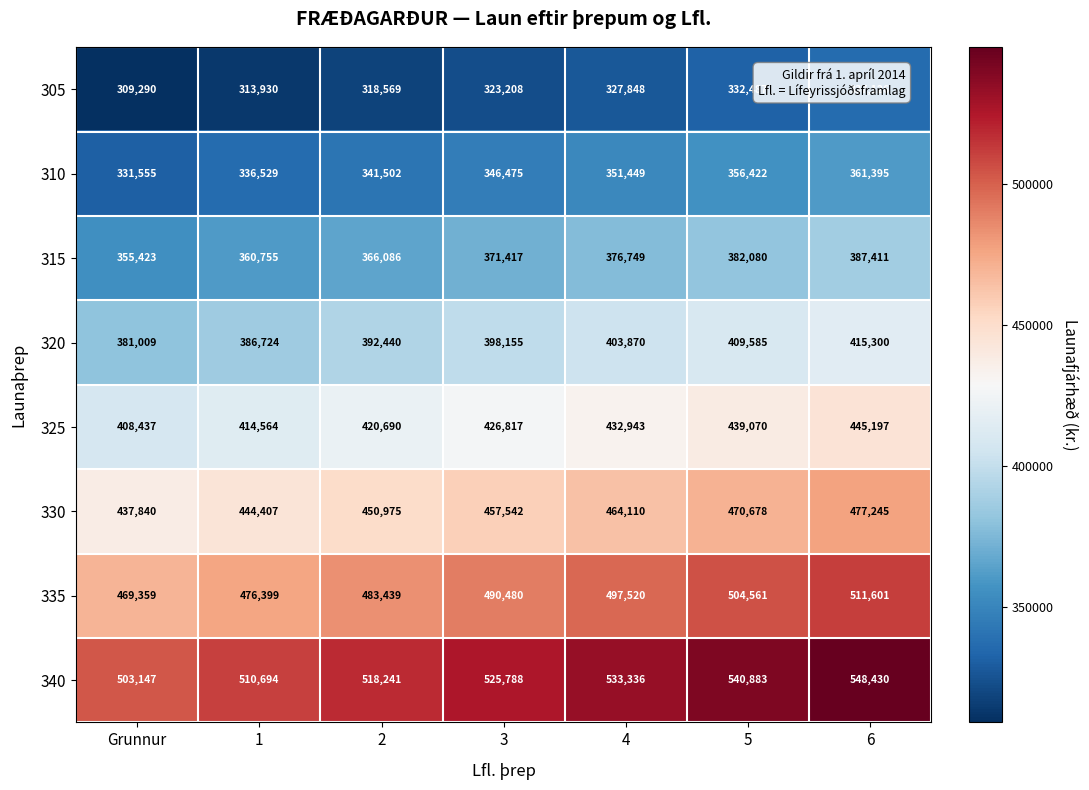

Where is 335 nearest to the value 490480?

3